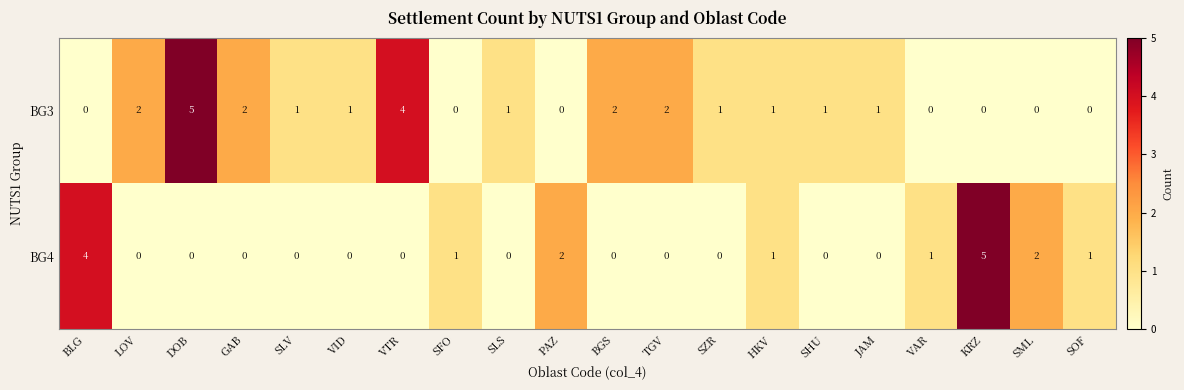

Is it true that BG3 equals 1 at GAB?

False